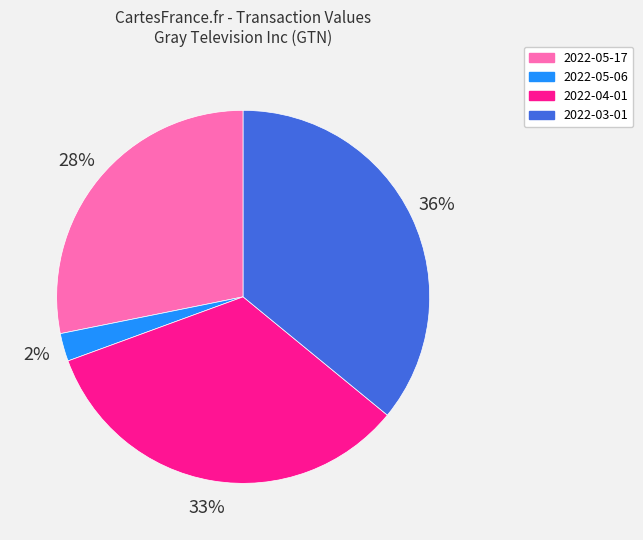

Which slice is the smallest?

2022-05-06